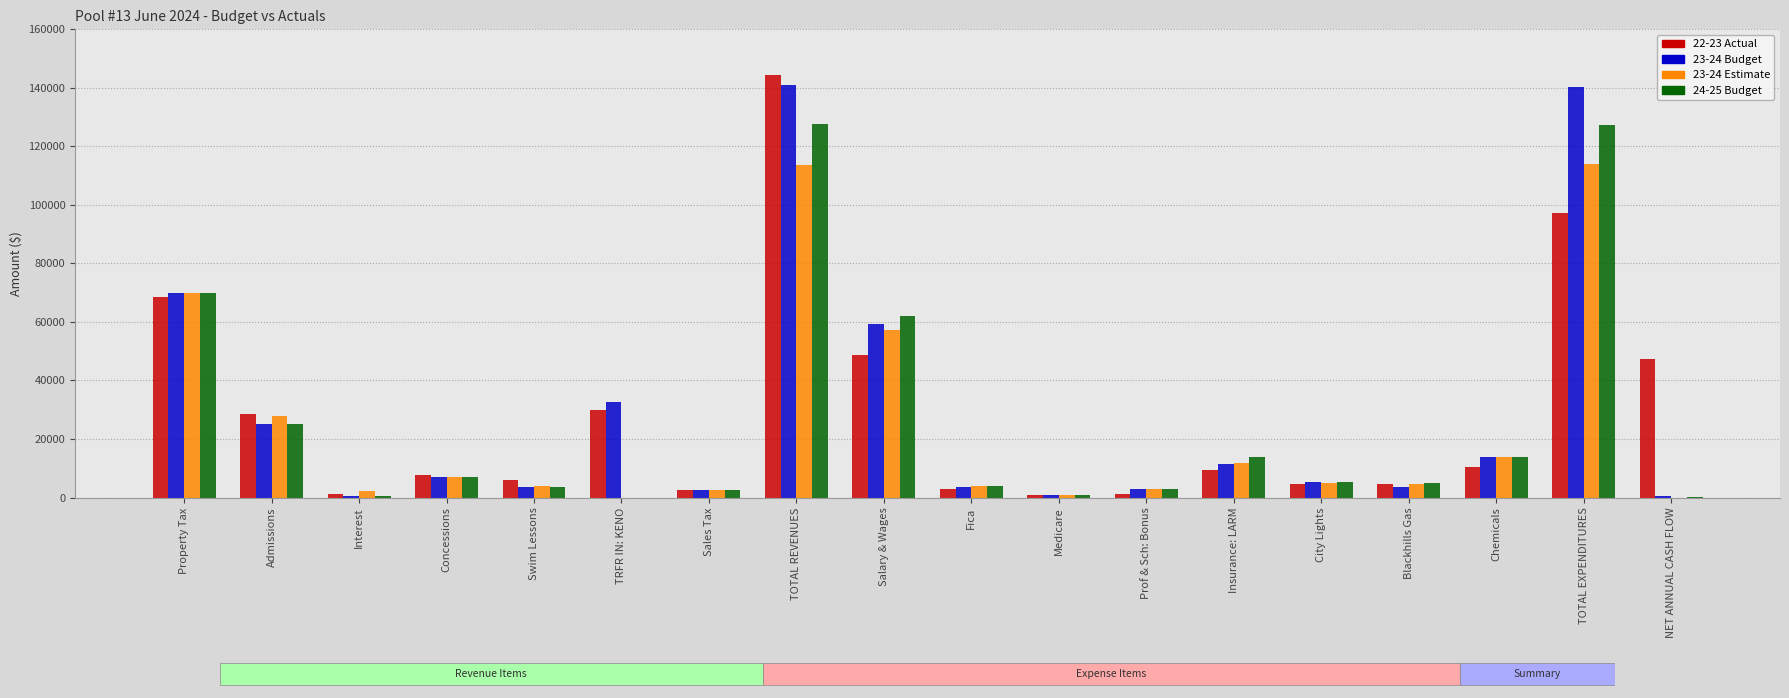

Reading right to left, what are all the values shown in this chart?

22-23 Actual: 47200	97268	10554	4586	4754	9521	1036	705	3012	48585	144468	2540	30017	6007	7719	1228	28577	68380
23-24 Budget: 630	140370	14000	3600	5200	11425	3000	859	3675	59271	141000	2500	32500	3500	7000	500	25000	70000
23-24 Estimate: -425	113983	14000	4769	4829	11856	3000	899	3846	57280	113558	2500	0	3851	7000	2207	28000	70000
24-25 Budget: 113	127387	14000	5000	5200	13872	3000	899	3846	62025	127500	2500	0	3500	7000	500	25000	70000